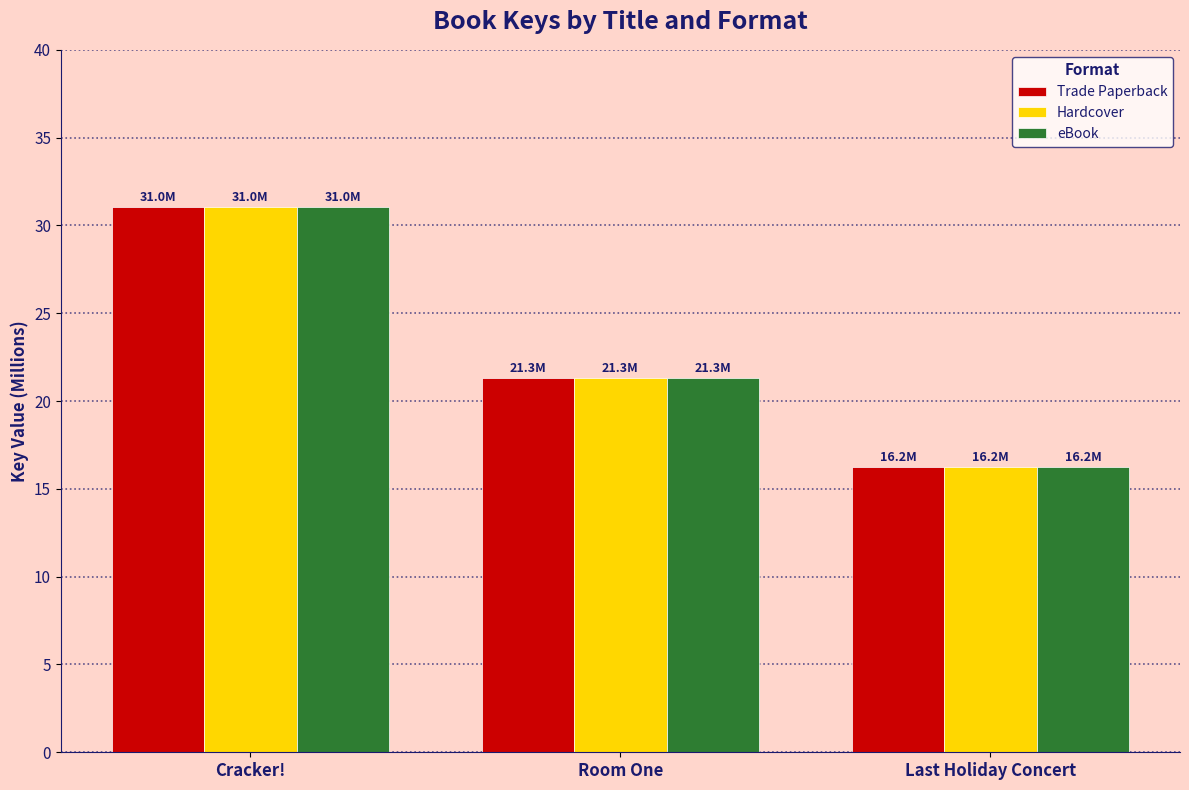

What are all the series names shown in the legend?

Trade Paperback, Hardcover, eBook